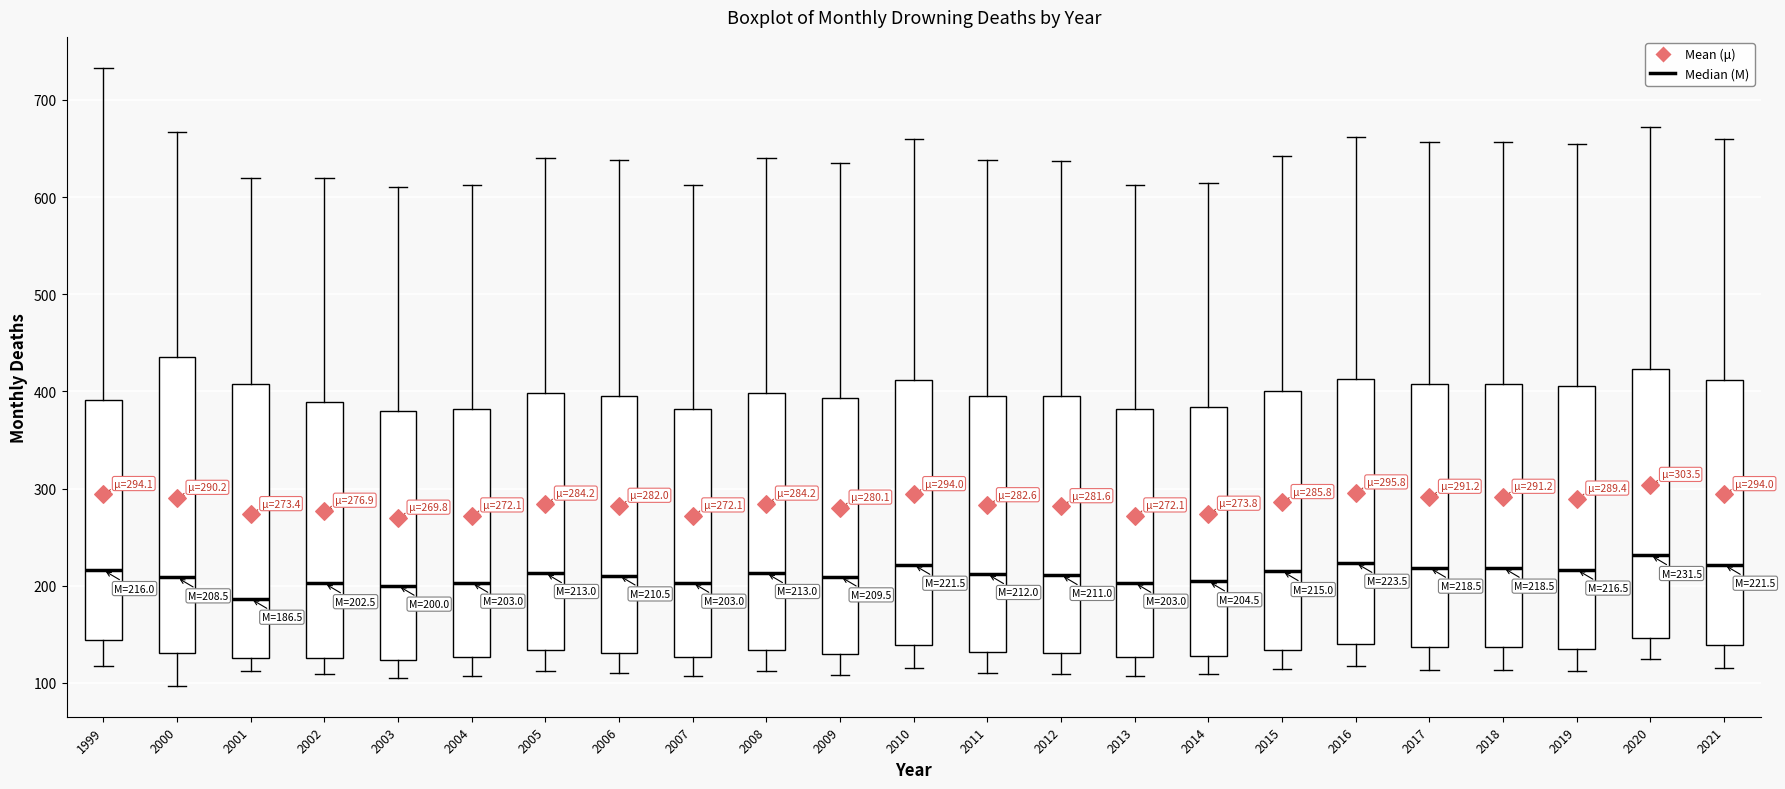

Which box's median line is the lowest?

2001